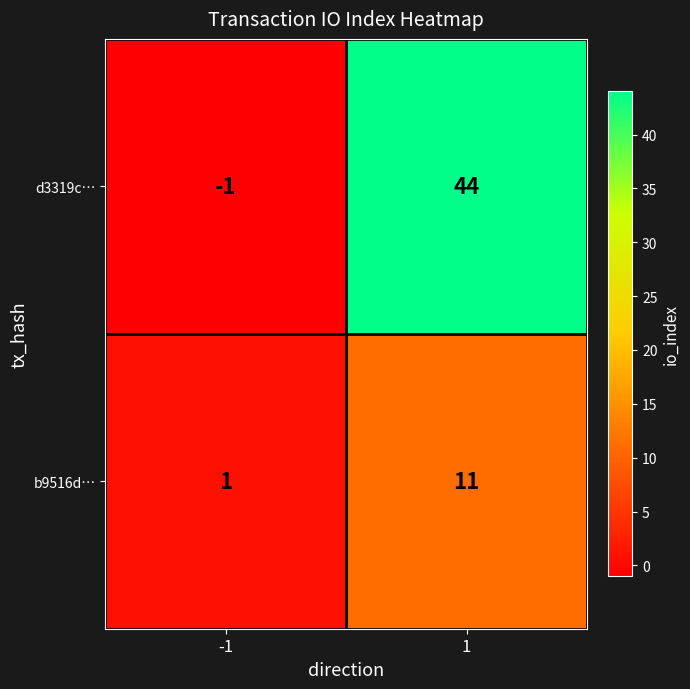

List the series in order of their overall mean, highest first.

d3319c…, b9516d…